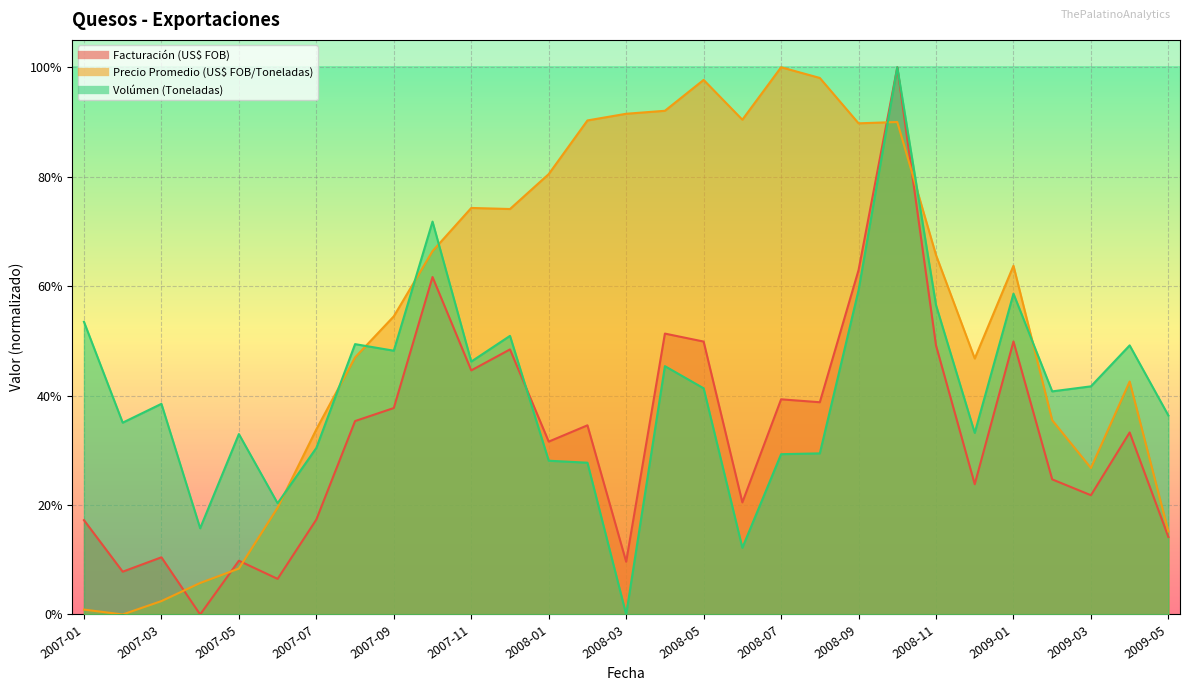

Is it true that Volúmen (Toneladas) equals 0.6 at 2008-05?

False